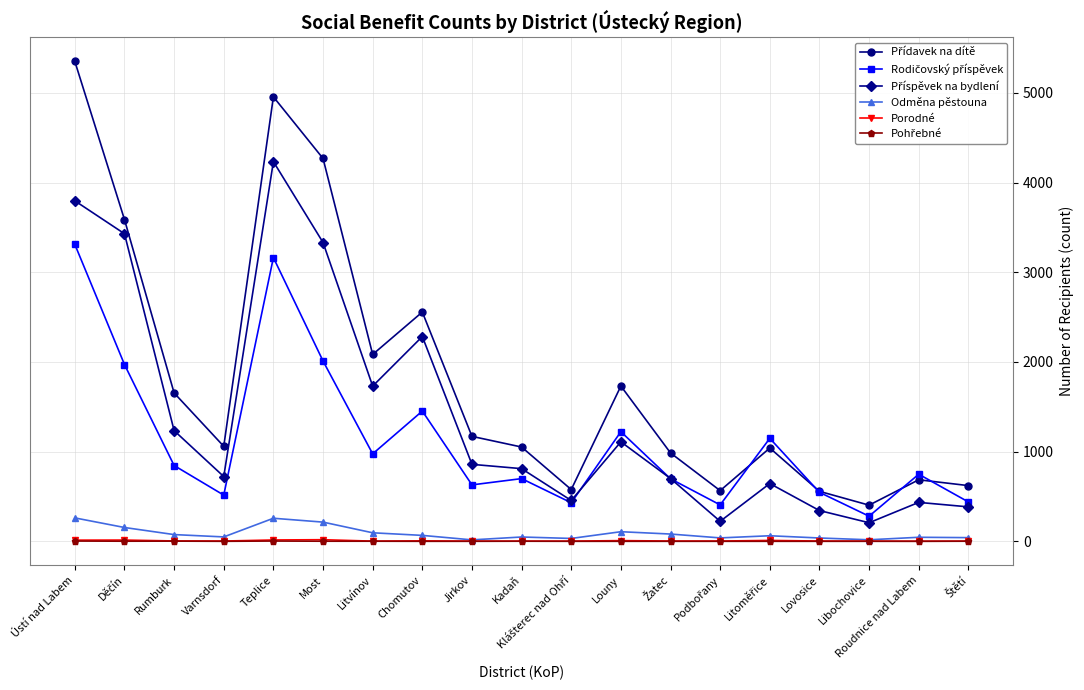

What is the label of the 15th point from the right?

Teplice